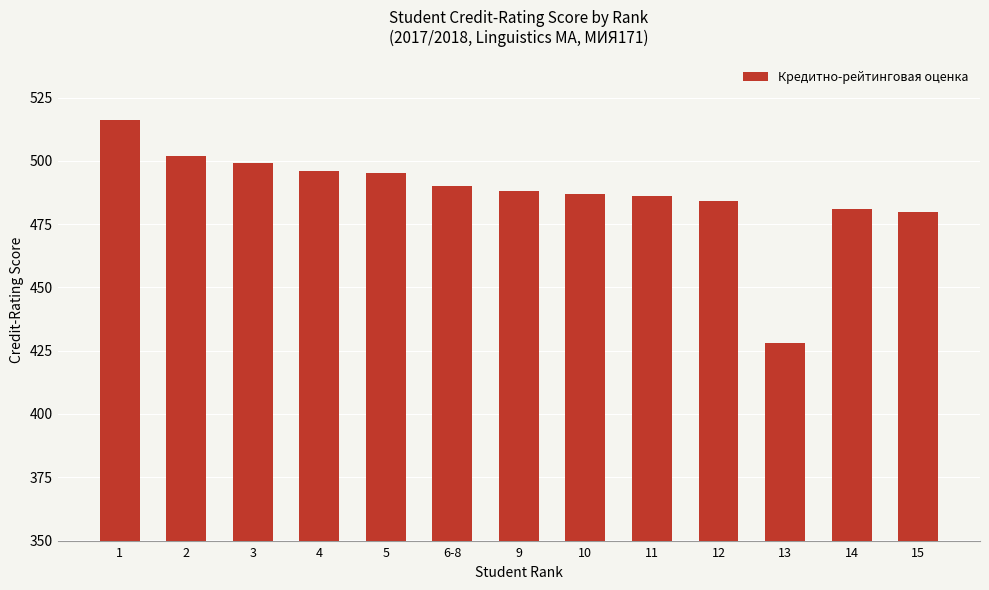

Which label corresponds to the smallest value in the chart?

13